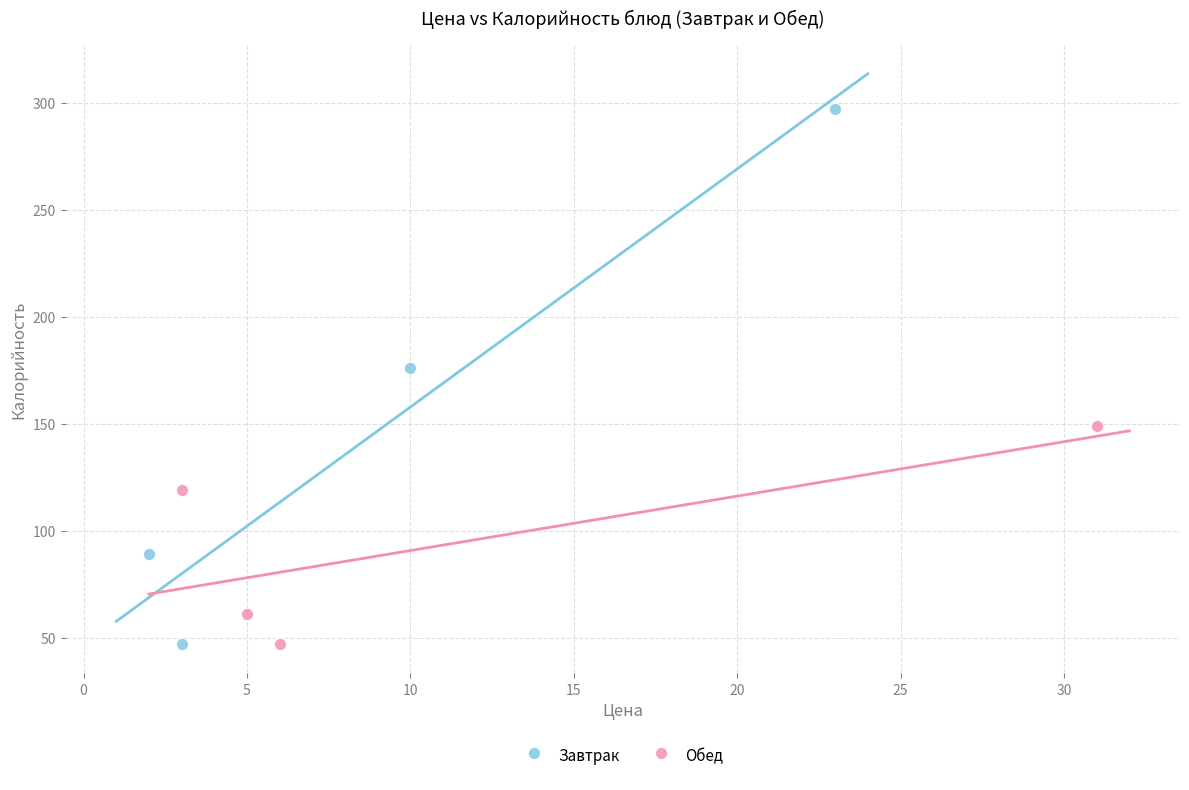

Which series has the largest Y range (max minus min)?

Завтрак